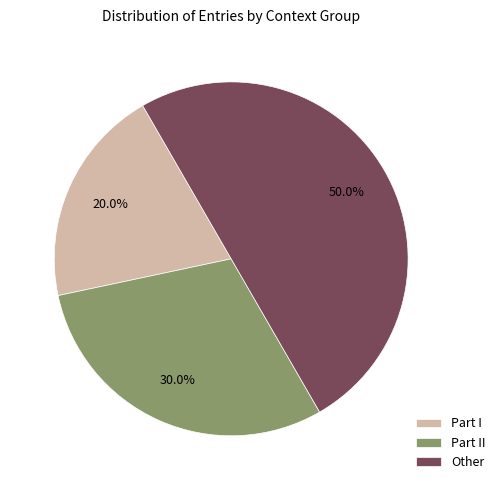

Which has a higher value, Other or Part I?

Other